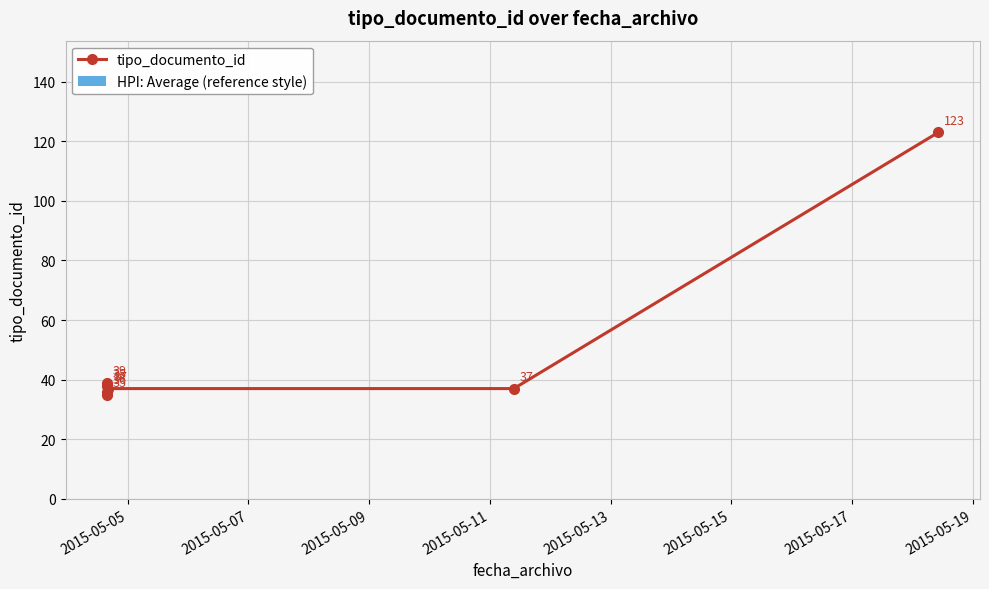

Count the number of values greater than 37.

3